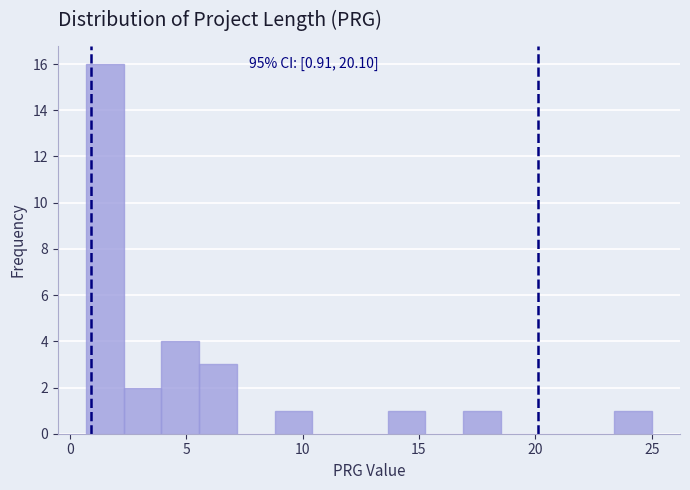

Read against the x-axis, roughly where is the centre of the tallest bar?

1.5